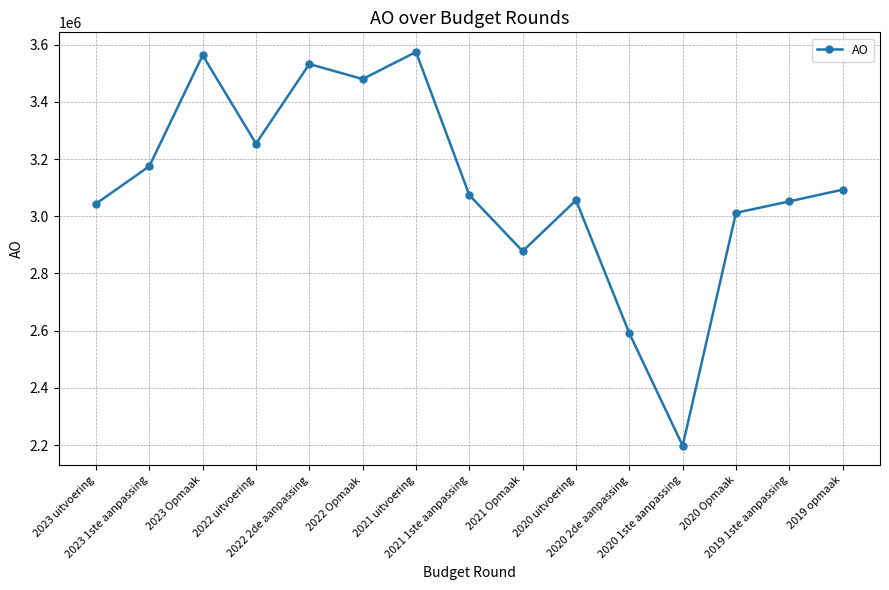

The value at 2021 1ste aanpassing is 3074027. True or false?

True